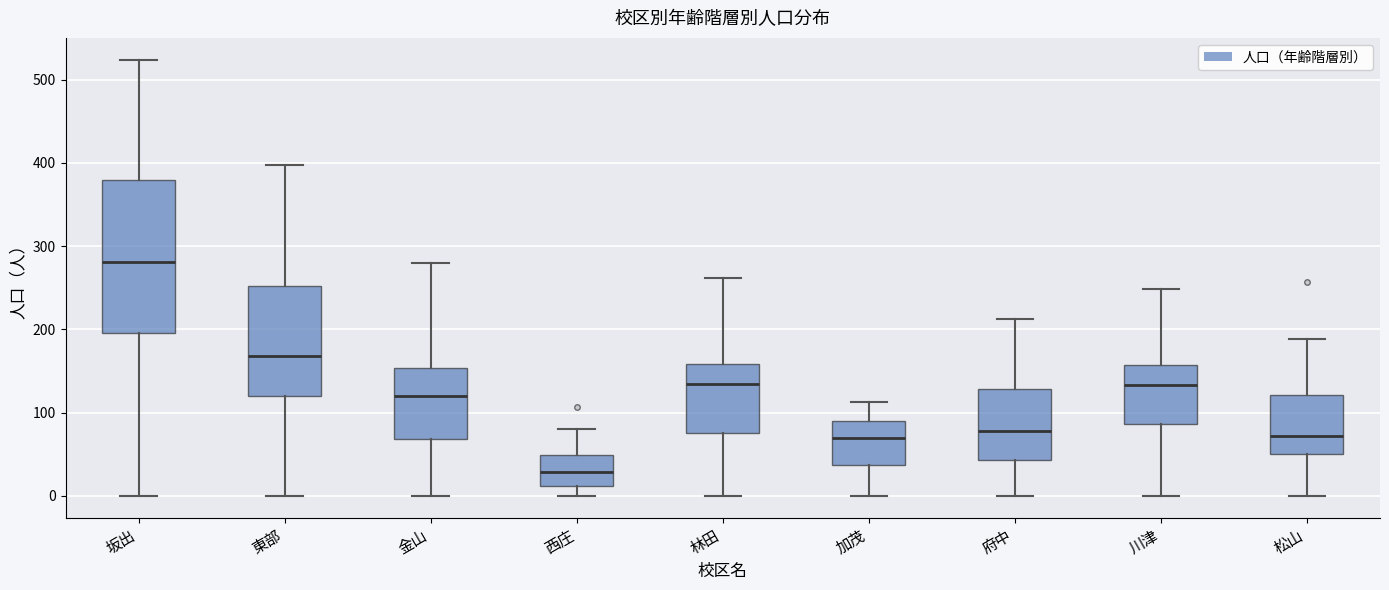

Which box's median line is the highest?

坂出